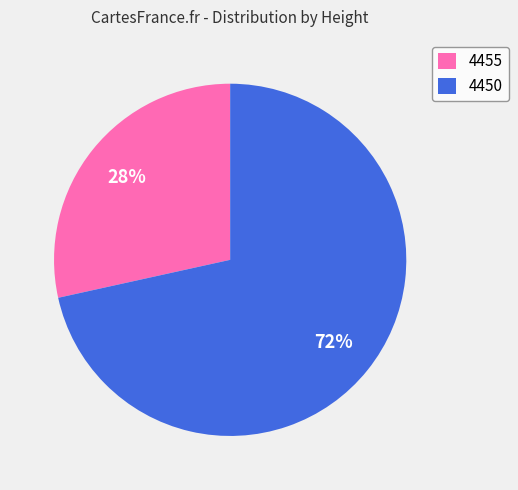

Is there a majority slice in this chart?

Yes